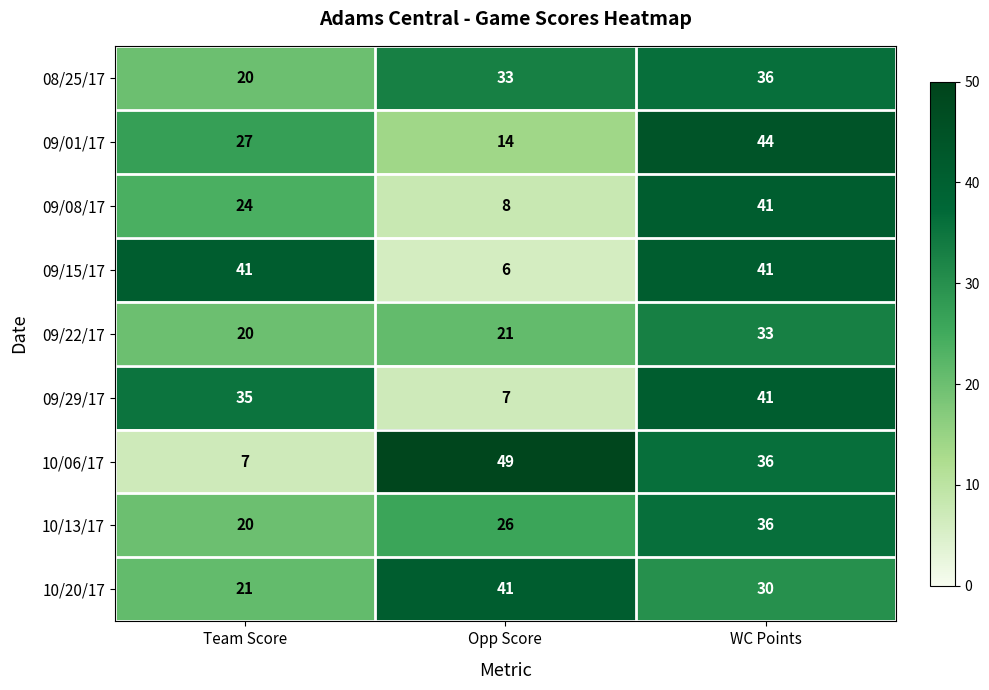

List the labels in order of 10/20/17 value, smallest first.

Team Score, WC Points, Opp Score